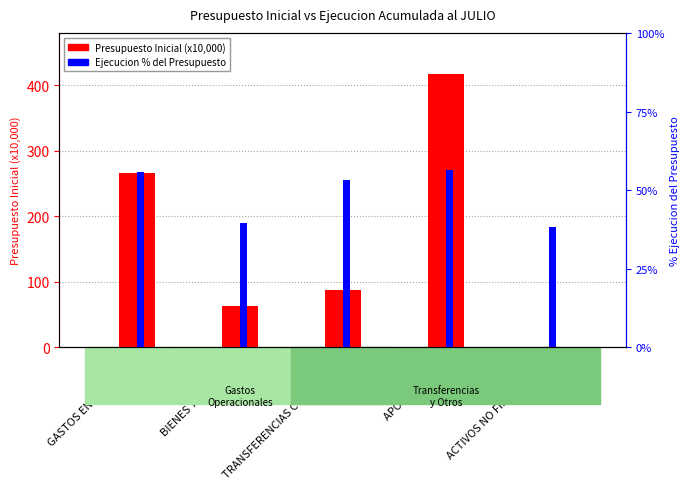

At which category is the sum across all series the highest?

APORTE FISCAL